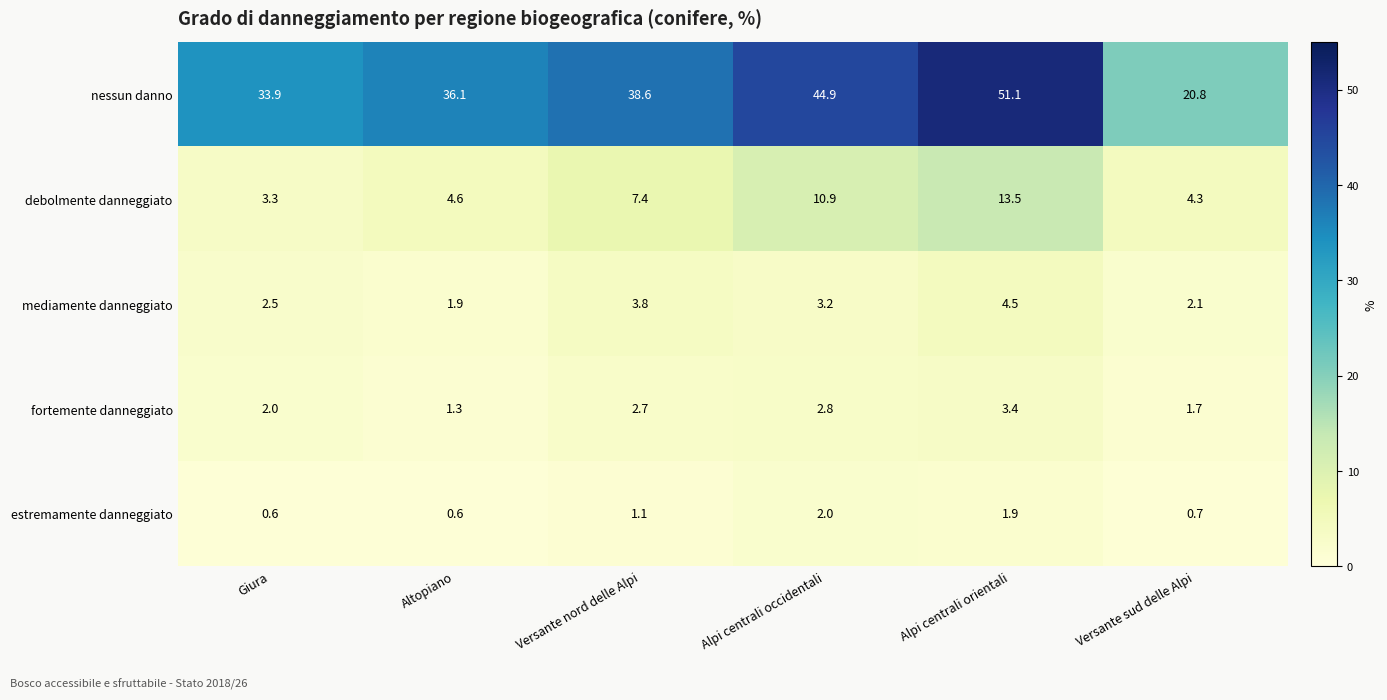

What is the greatest value displayed?

51.1